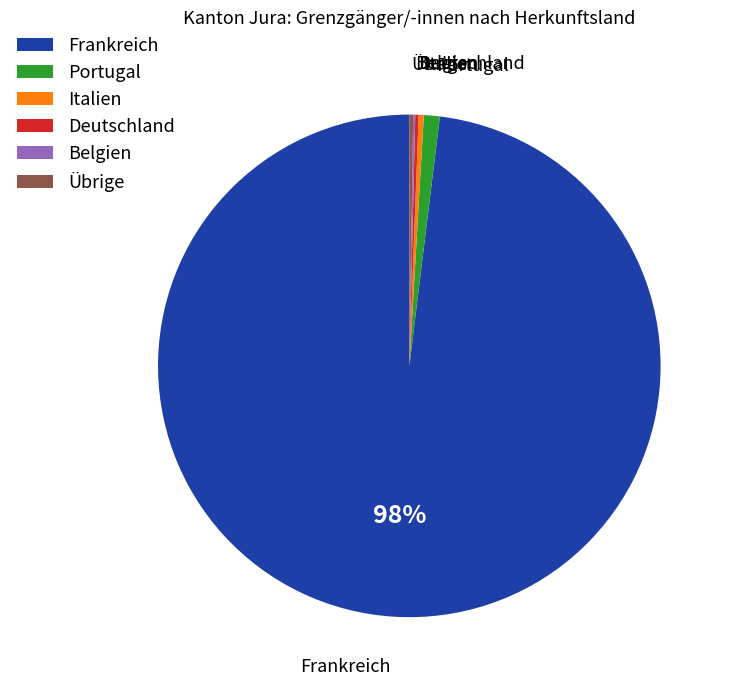

Which has a higher value, Italien or Portugal?

Portugal